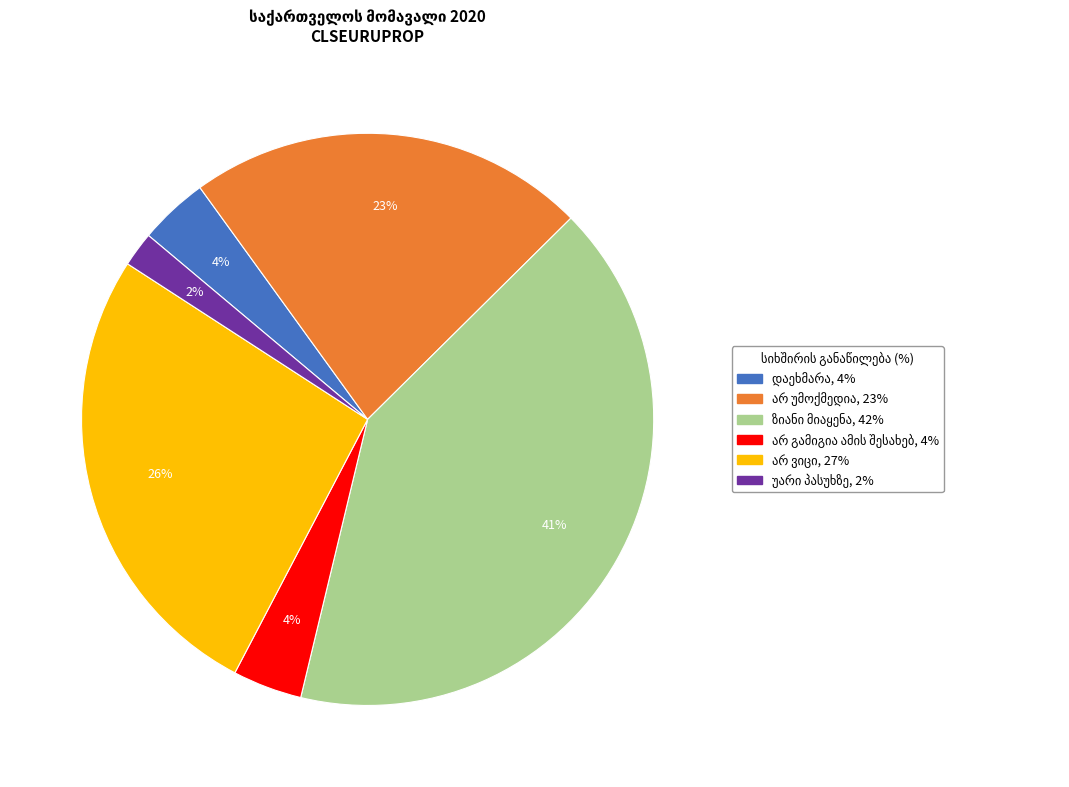

Is there a majority slice in this chart?

No